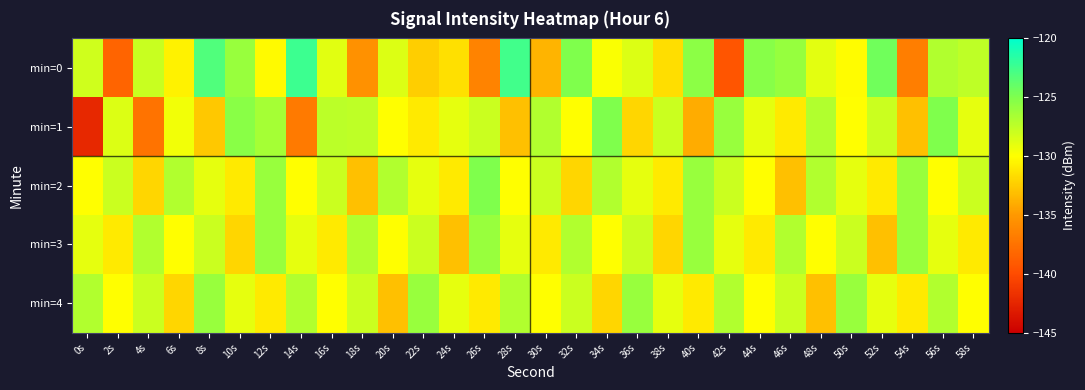

At which category is the sum across all series the highest?

56s